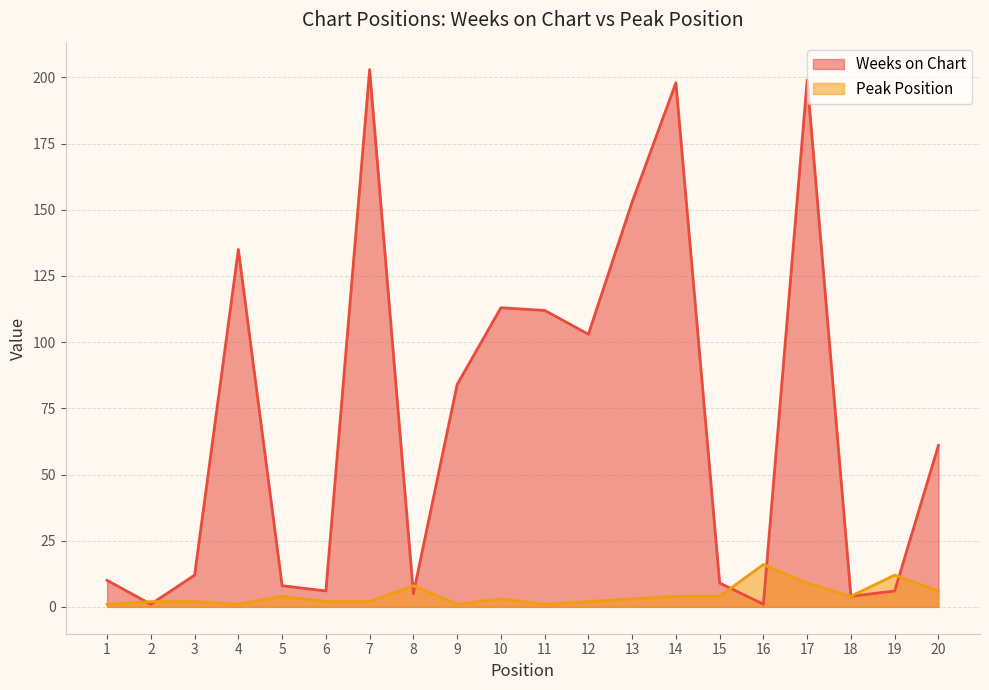

True or false: Peak Position and Weeks on Chart intersect in this chart.

True